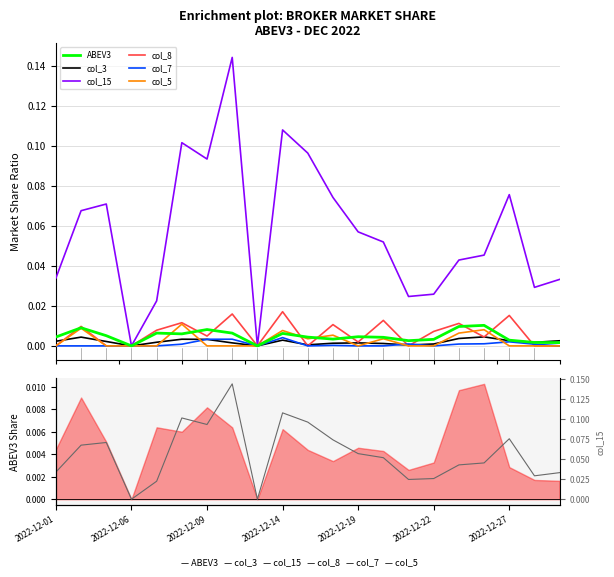

How many lines are shown in the chart?

6